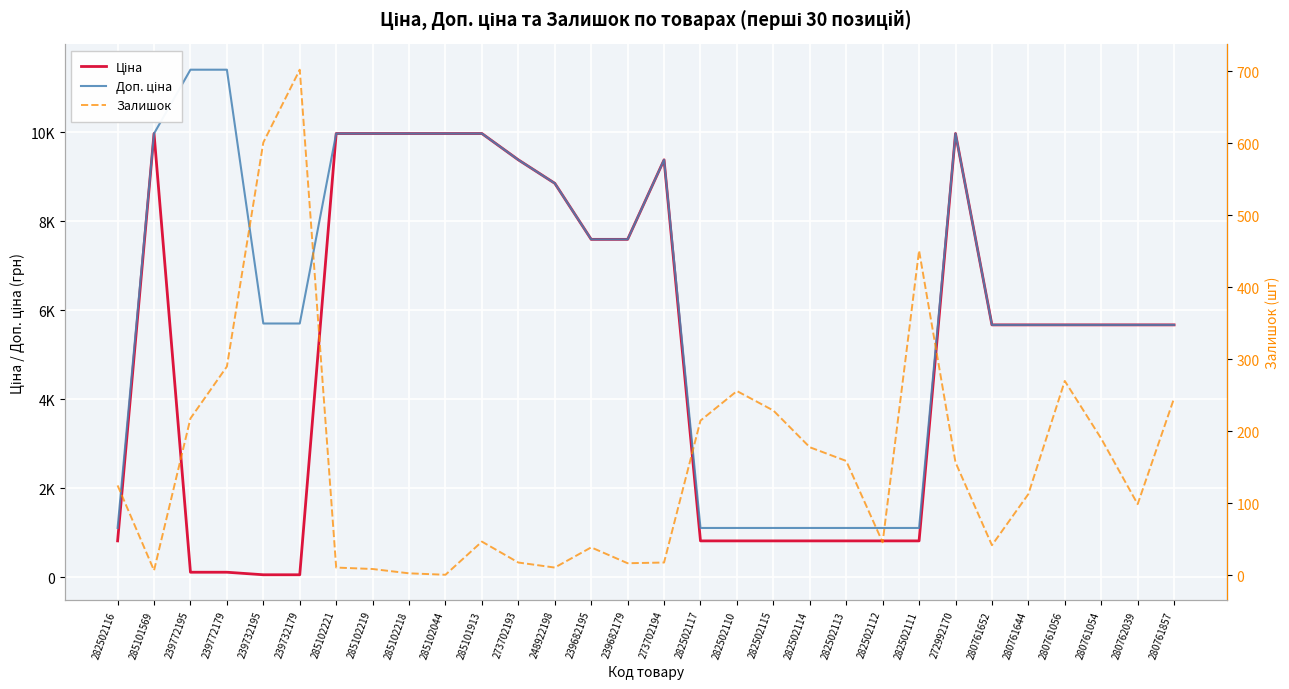

Between 285102221 and 285102219, which is larger?

285102221